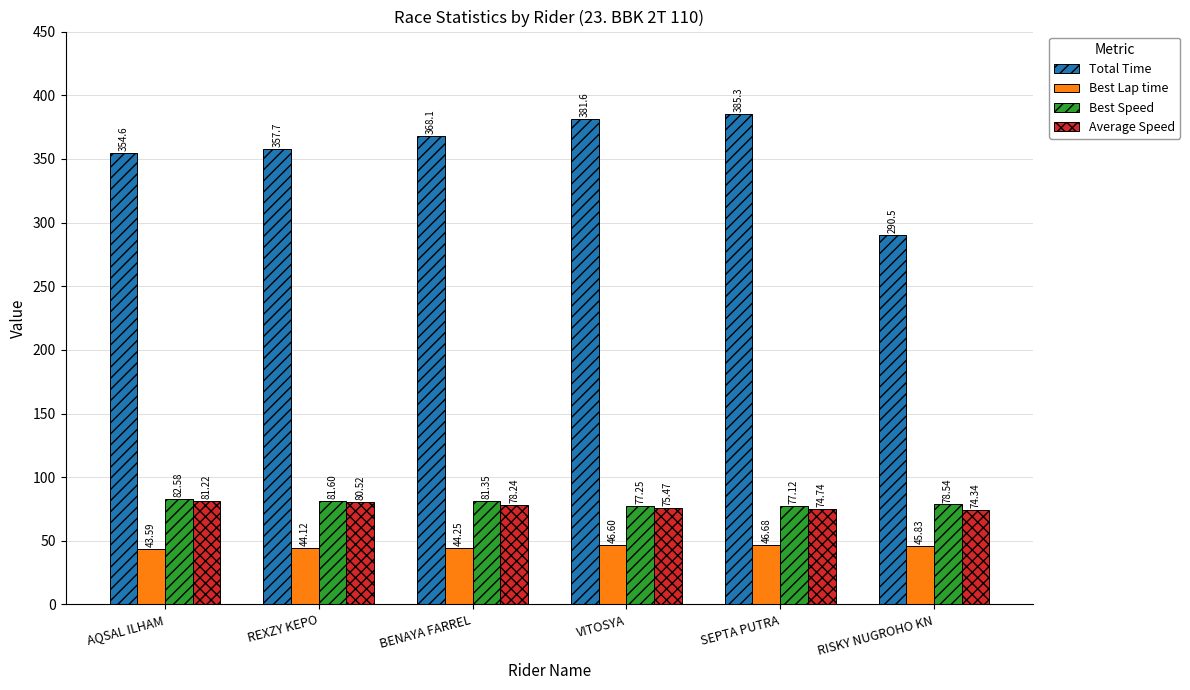

At which label does Total Time first exceed 368?

BENAYA FARREL